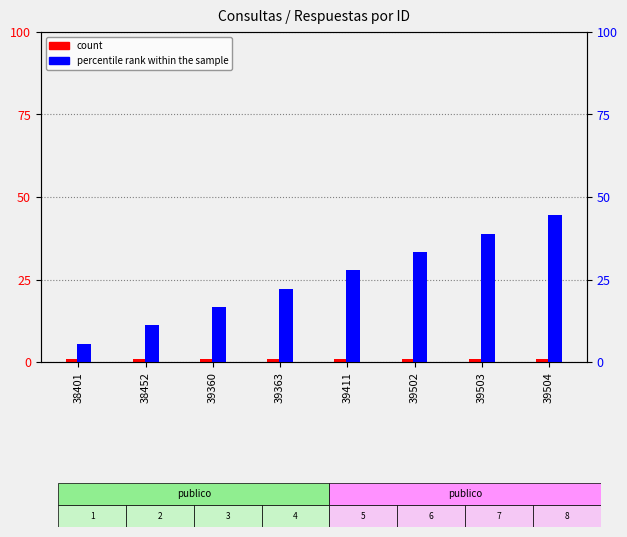

At which label is percentile rank within the sample closest to 25?

39363